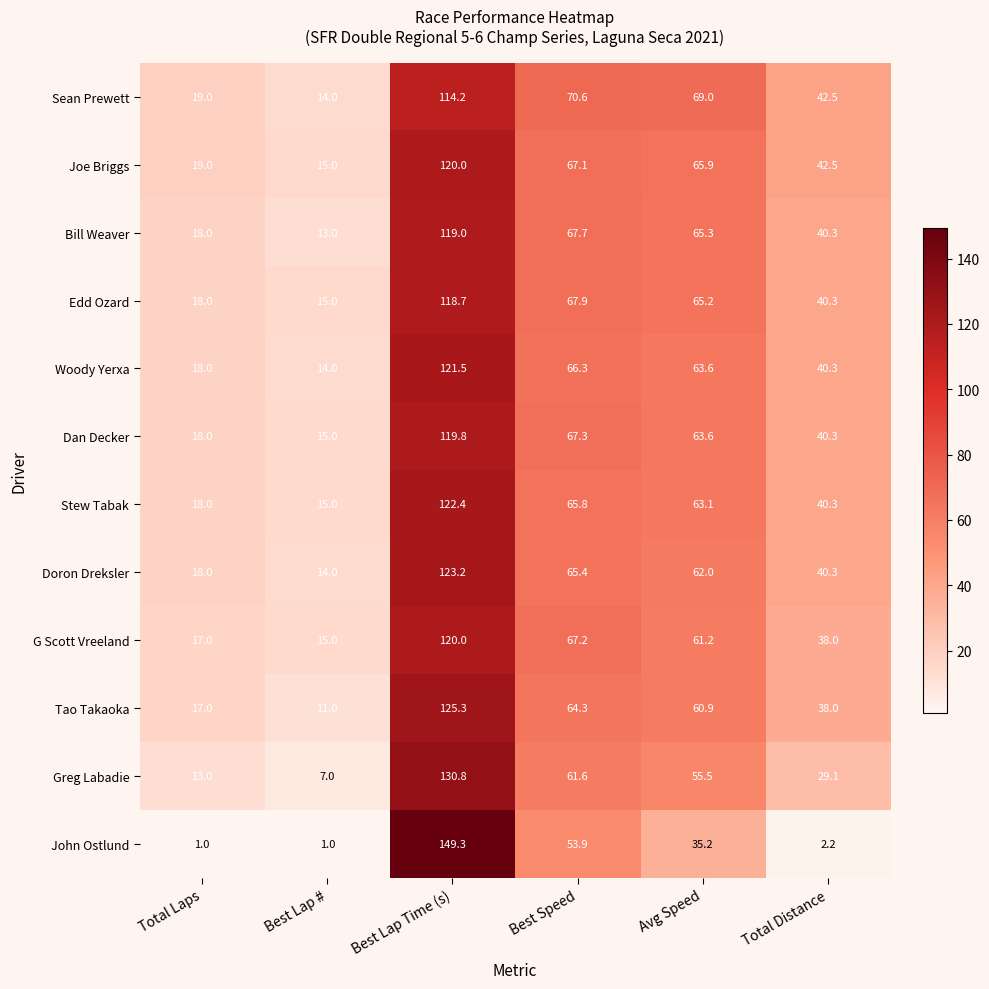

At which label is Bill Weaver closest to 66?

Avg Speed